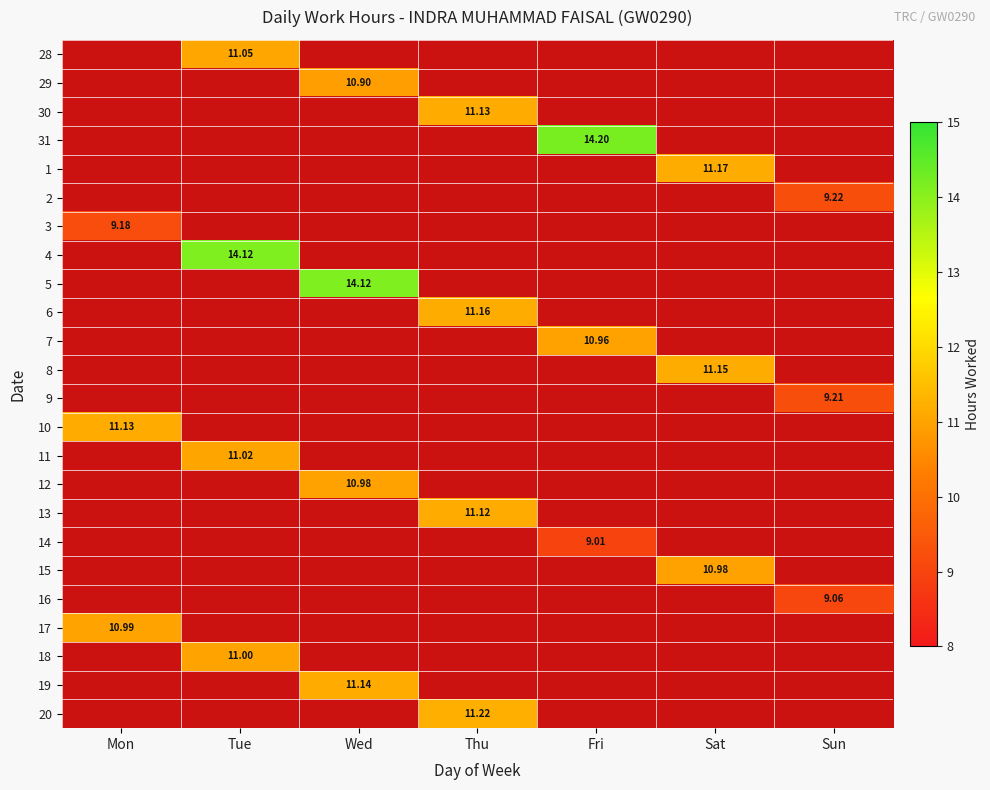

What is the greatest value displayed?

14.2